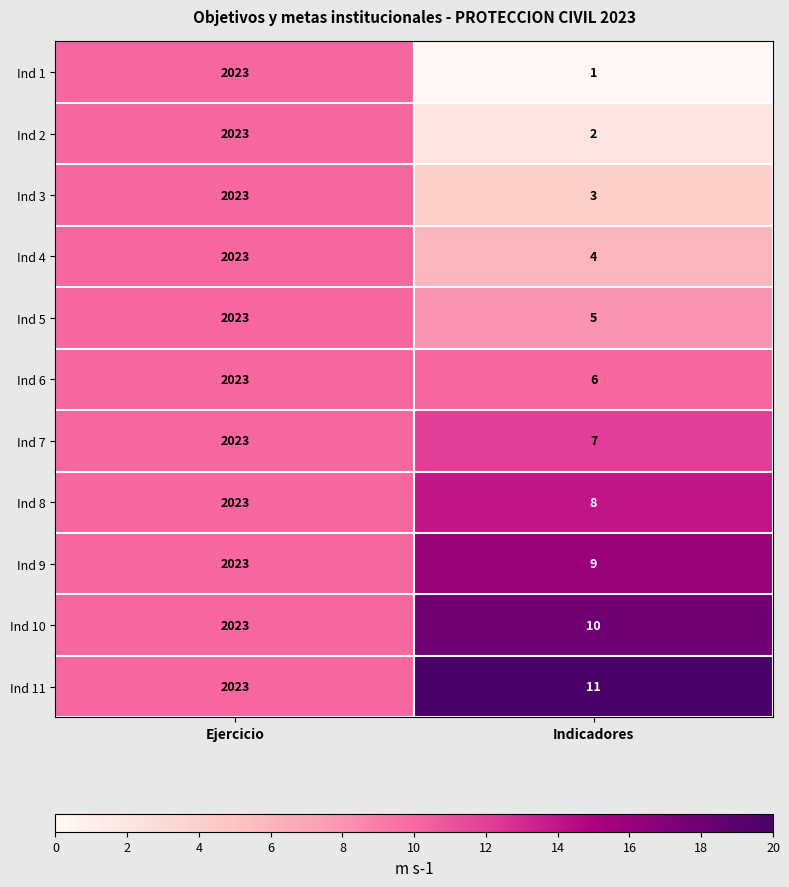

What value does the Ind 5 series have at Ejercicio?

2023